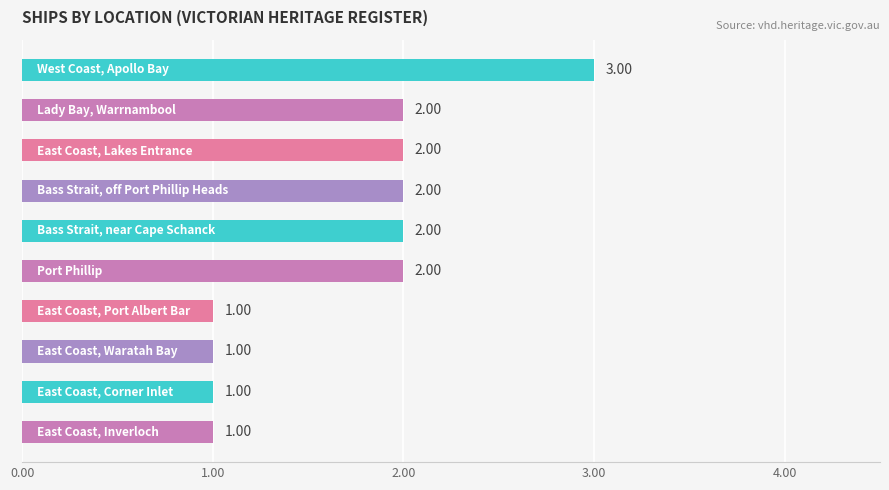

What is the sum of all values?

17